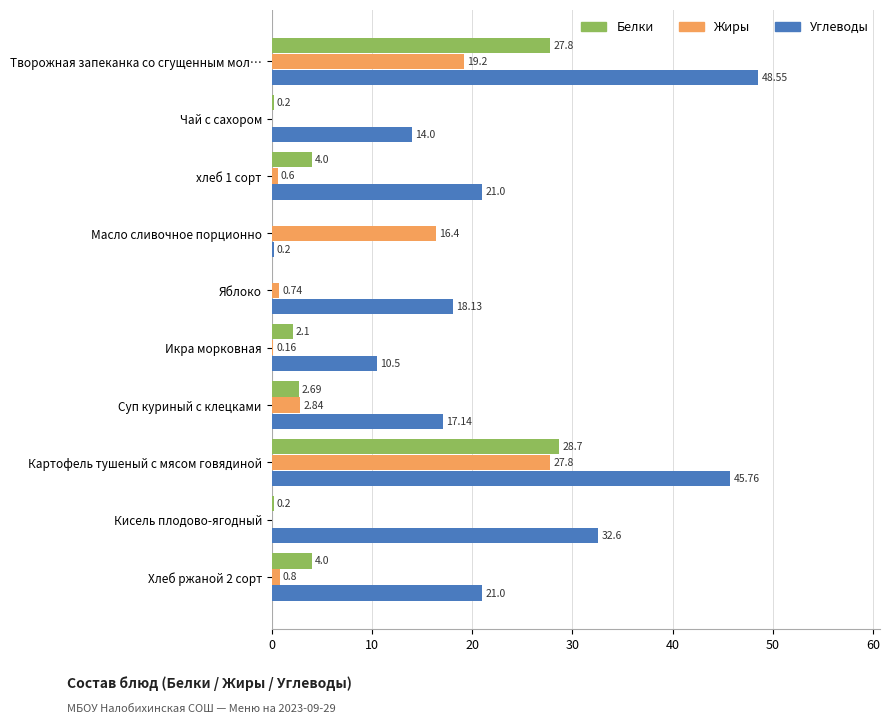

What is the sum of all Жиры values?

68.5